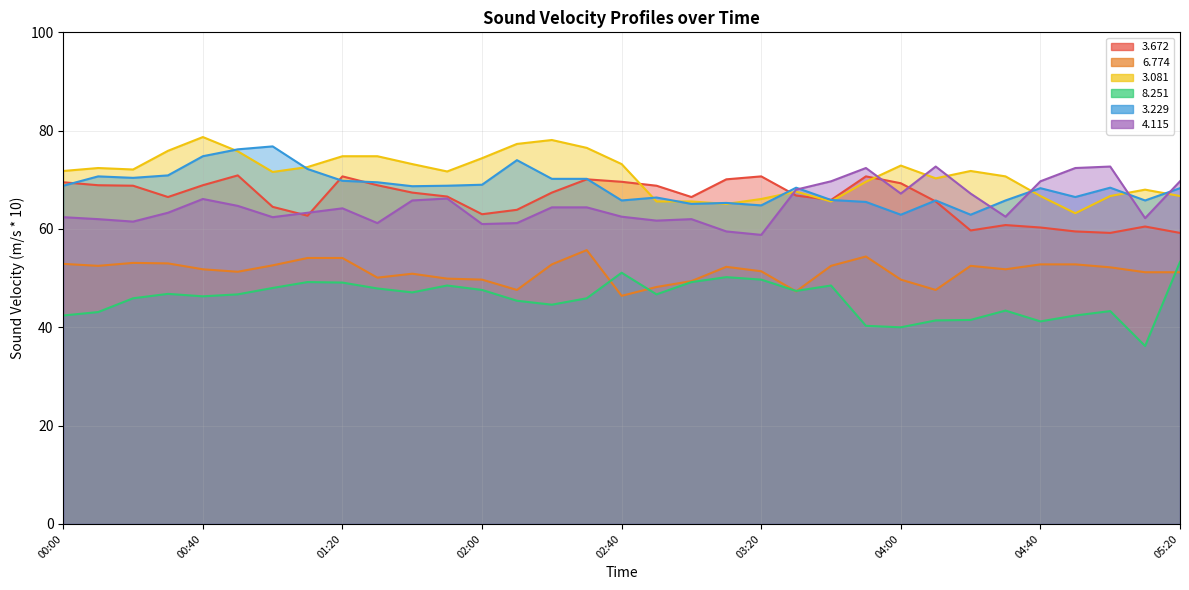

At which category is the sum across all series the highest?

00:40